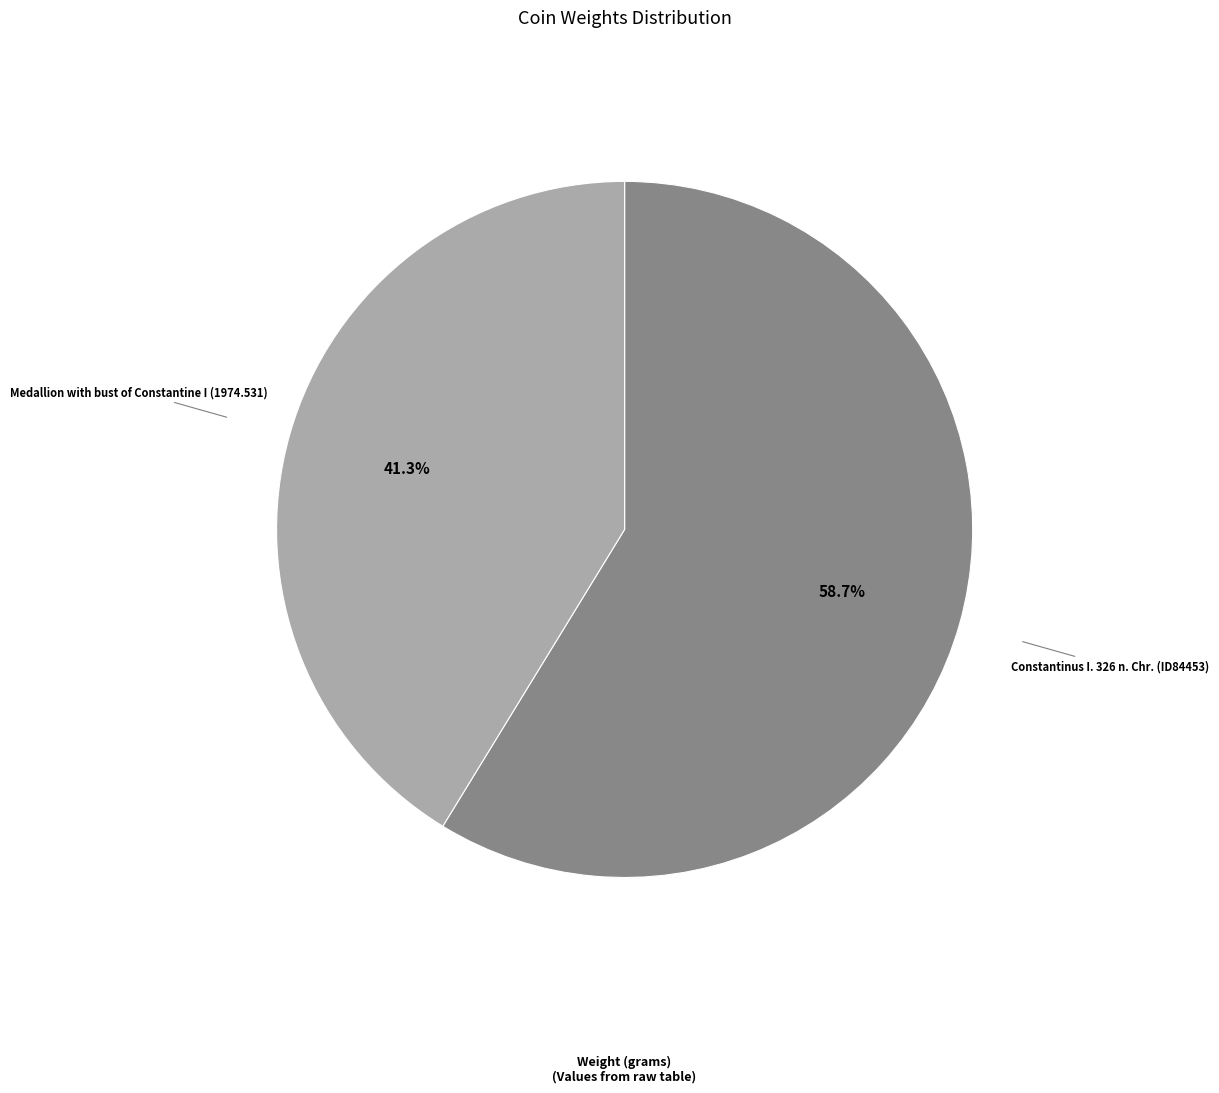

Which category accounts for the majority?

Constantinus I. 326 n. Chr. (ID84453)